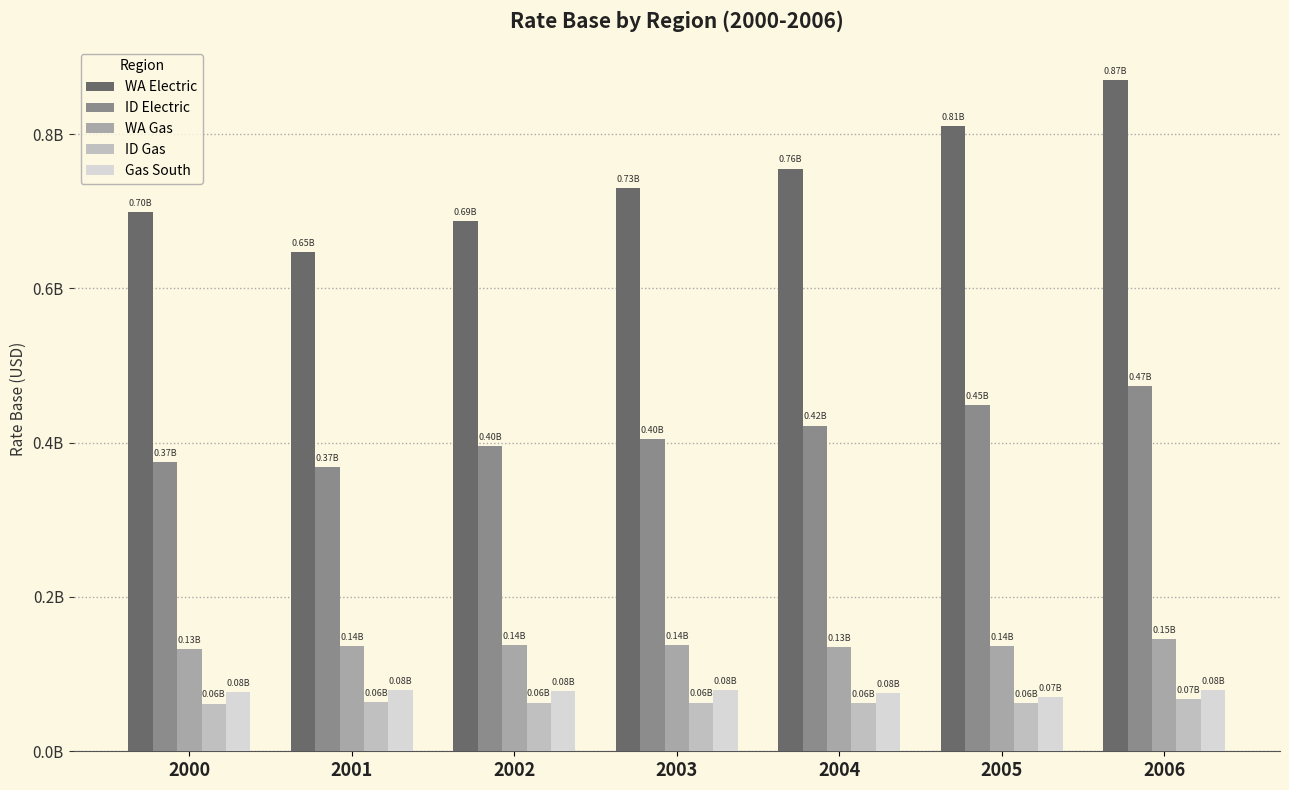

At which label is ID Electric closest to 421097963?

2004